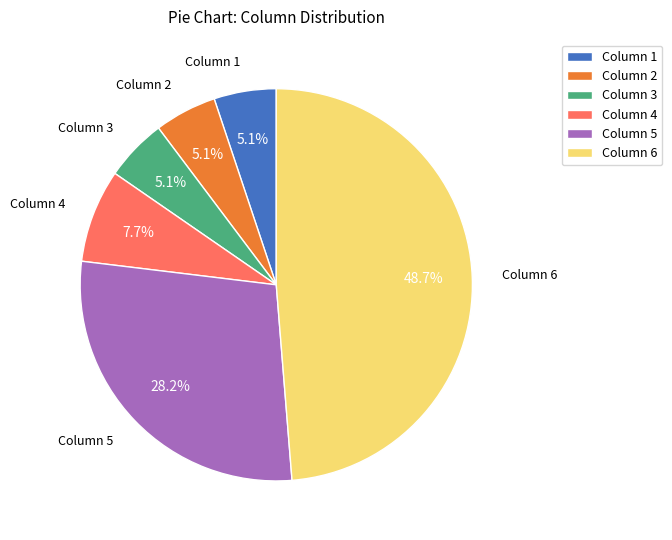

Is there any slice that represents more than half of the pie?

No